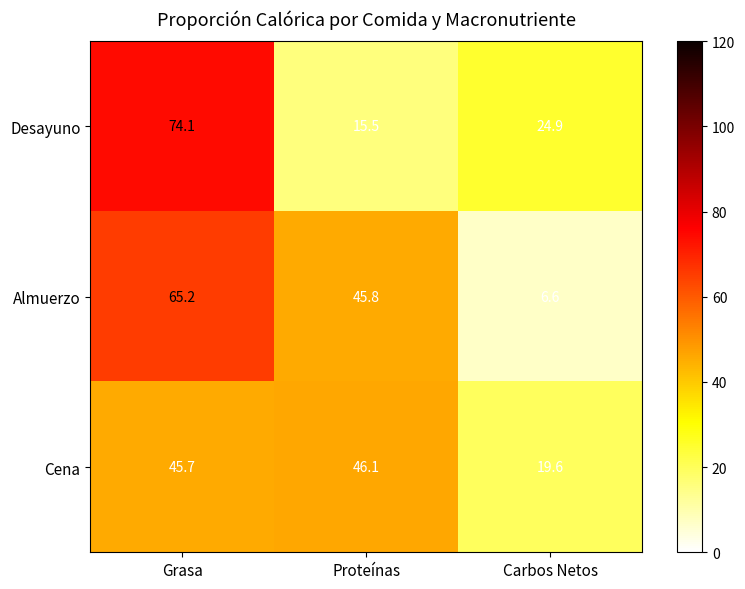

How many values in the Almuerzo series exceed 45?

2